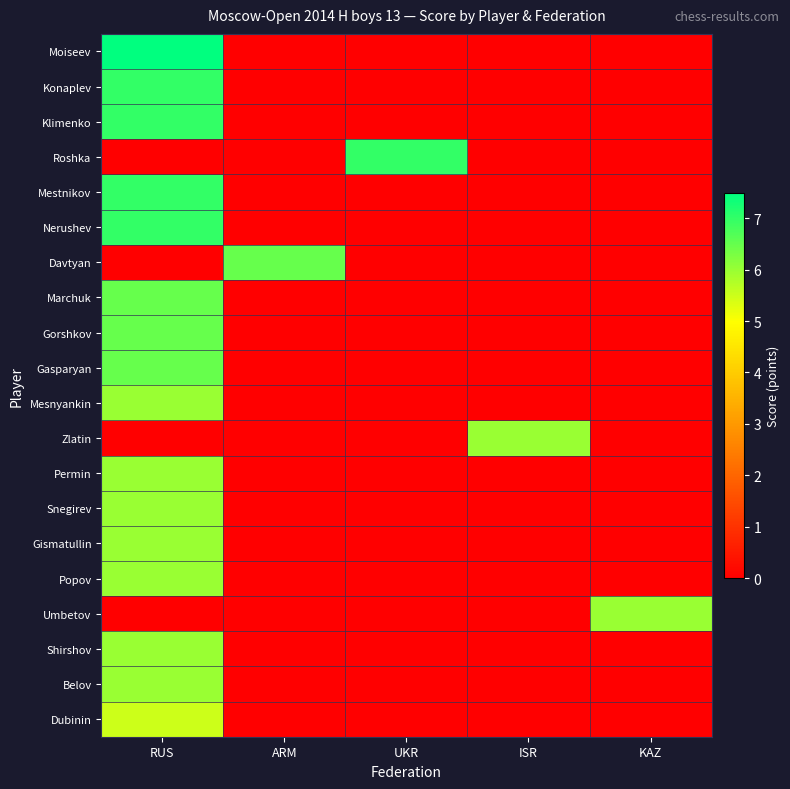

Which series has the largest range (max minus min)?

Moiseev